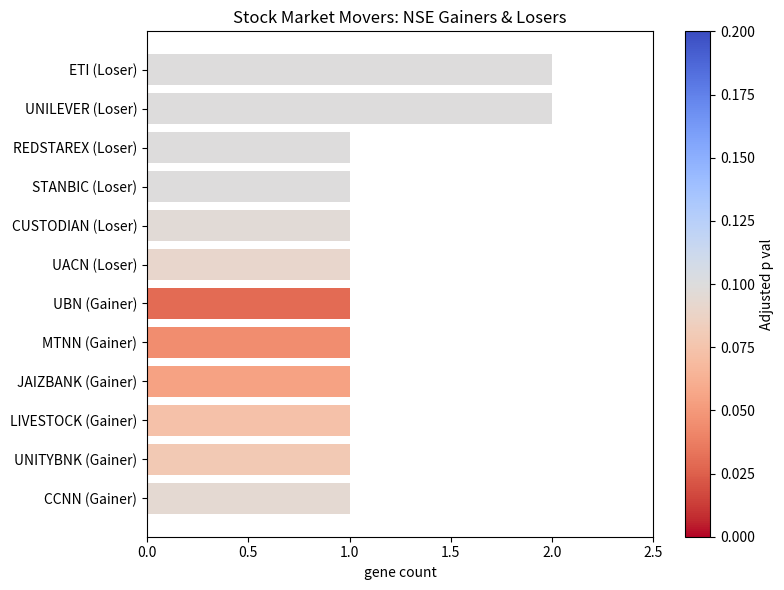

How many bars are there in total?

12